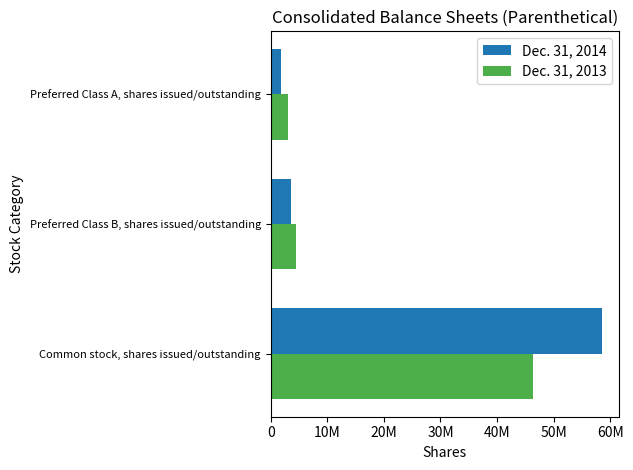

What are all the series names shown in the legend?

Dec. 31, 2014, Dec. 31, 2013